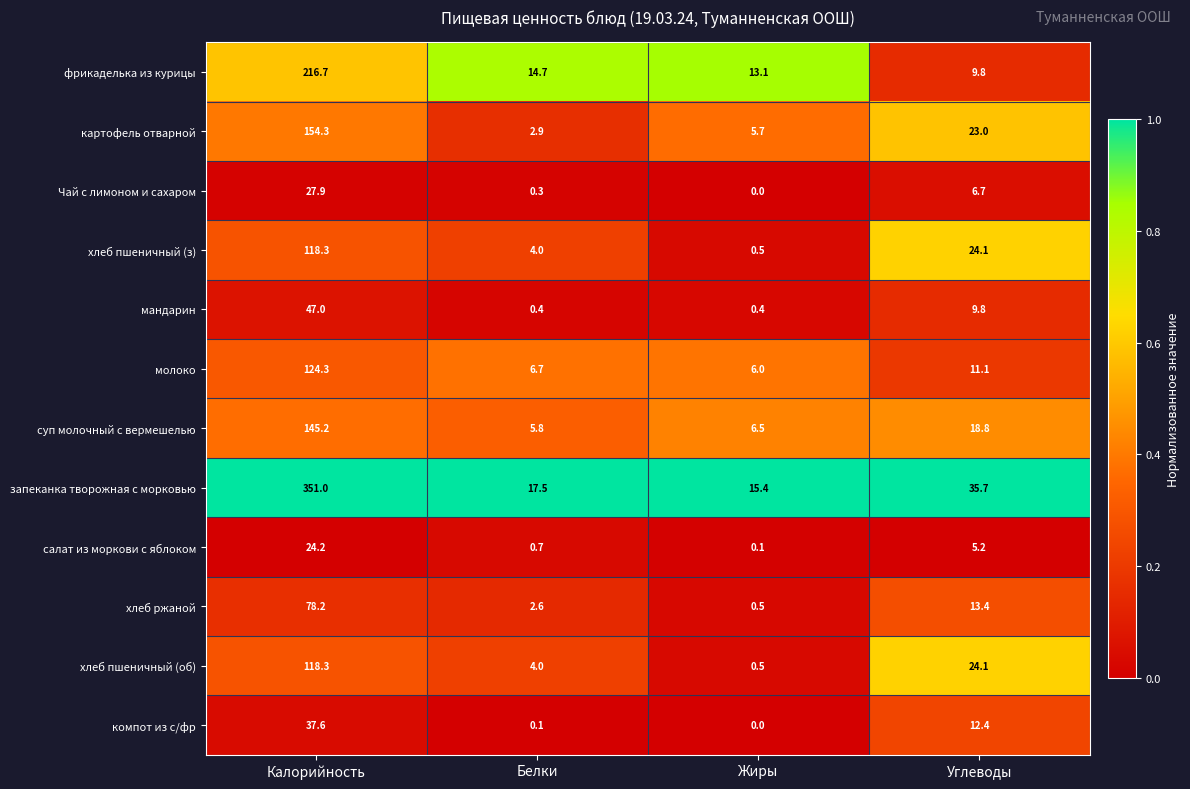

Where is мандарин nearest to the value 23?

Углеводы